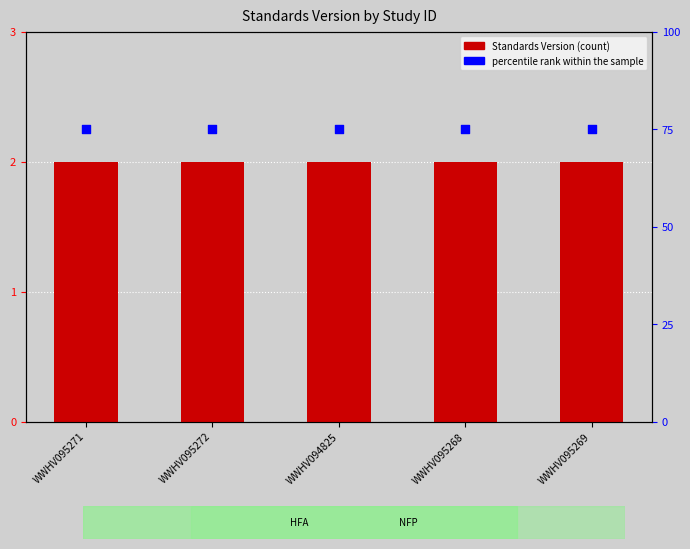

At which category is the sum across all series the highest?

WWHV095271